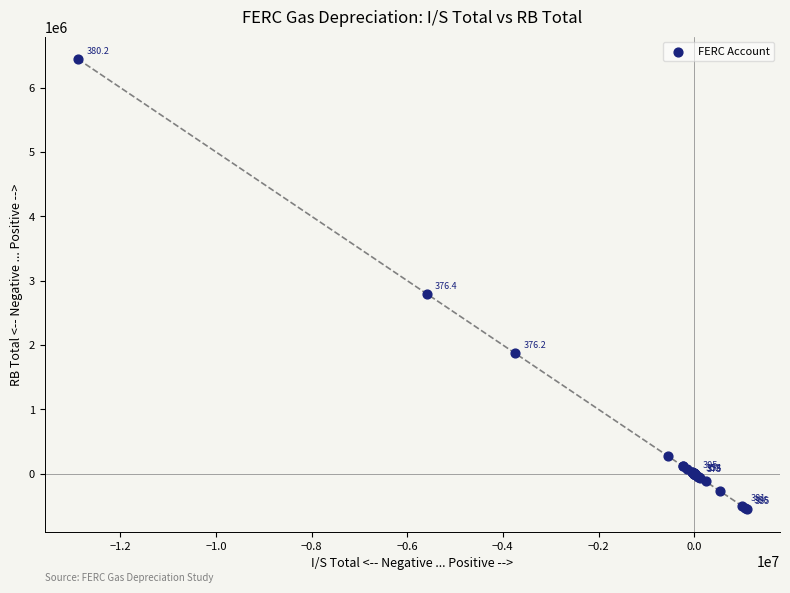

What Y value in the scatter plot is closest to 2947711?

2795946.4